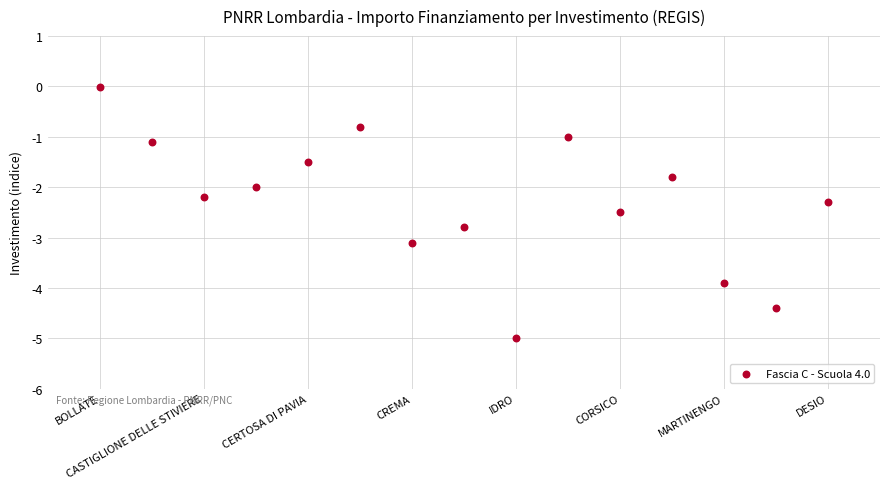

What is the range of Y values (max minus min)?

5.0